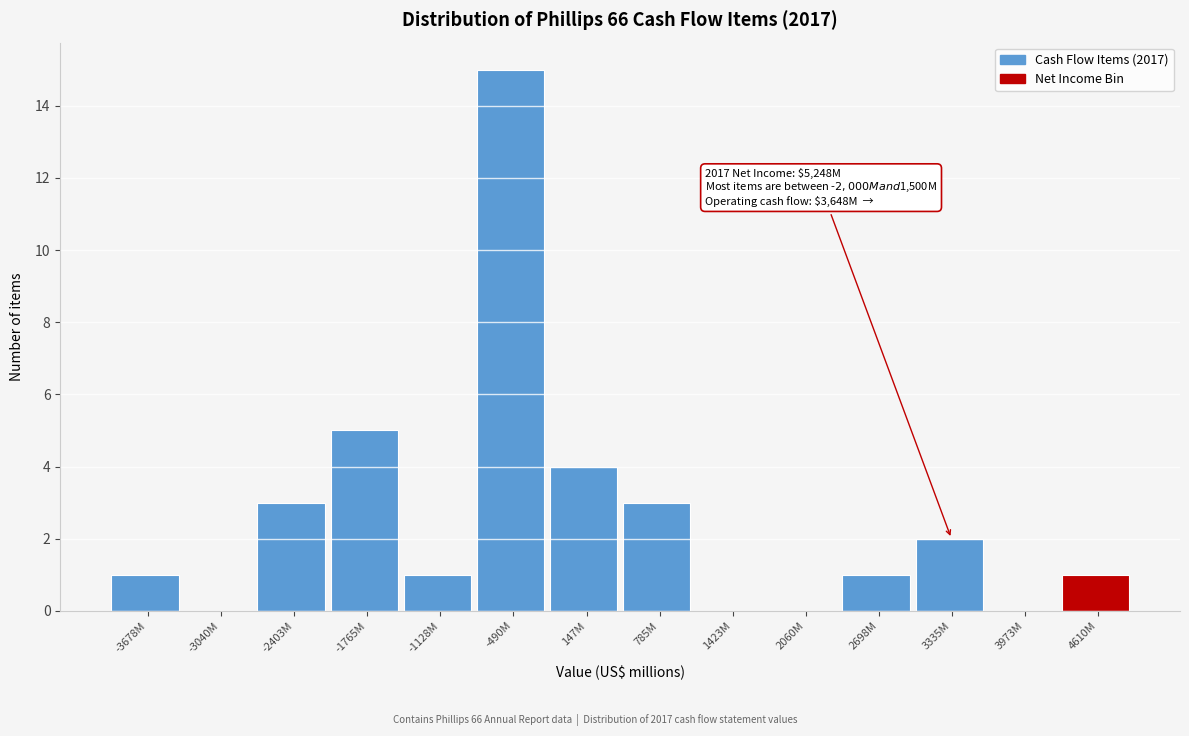

Reading right to left, list all the values displayed in this chart.

4610M=1	3973M=0	3335M=2	2698M=1	2060M=0	1423M=0	785M=3	147M=4	-490M=15	-1128M=1	-1765M=5	-2403M=3	-3040M=0	-3678M=1